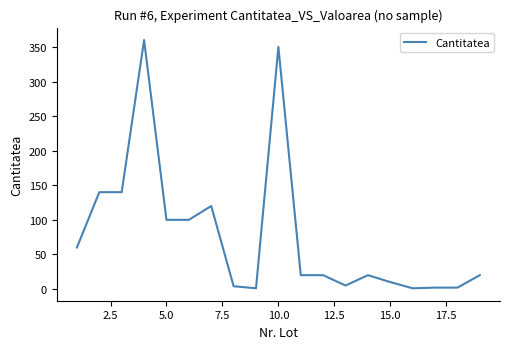

What is the difference between the maximum and minimum values?

359